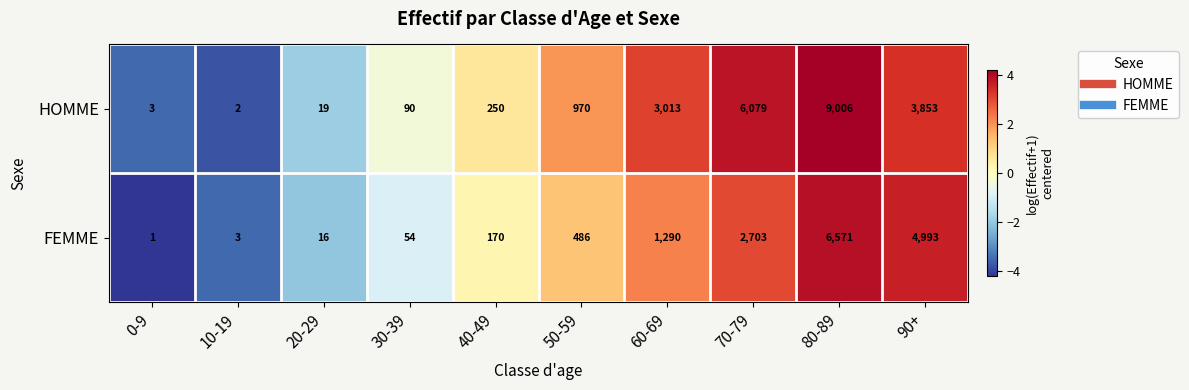

What value does the FEMME series have at 90+?

4993